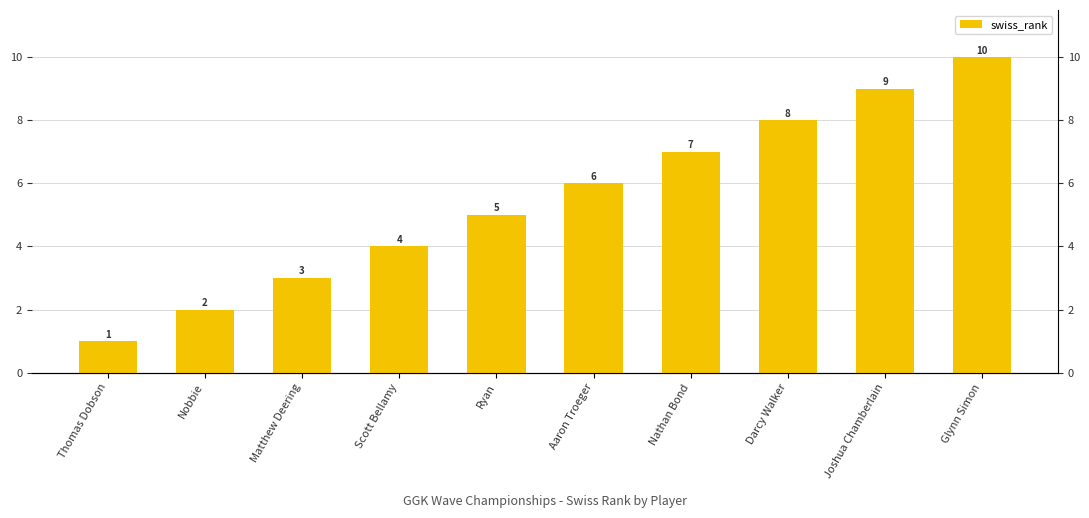

What is the average value?

6